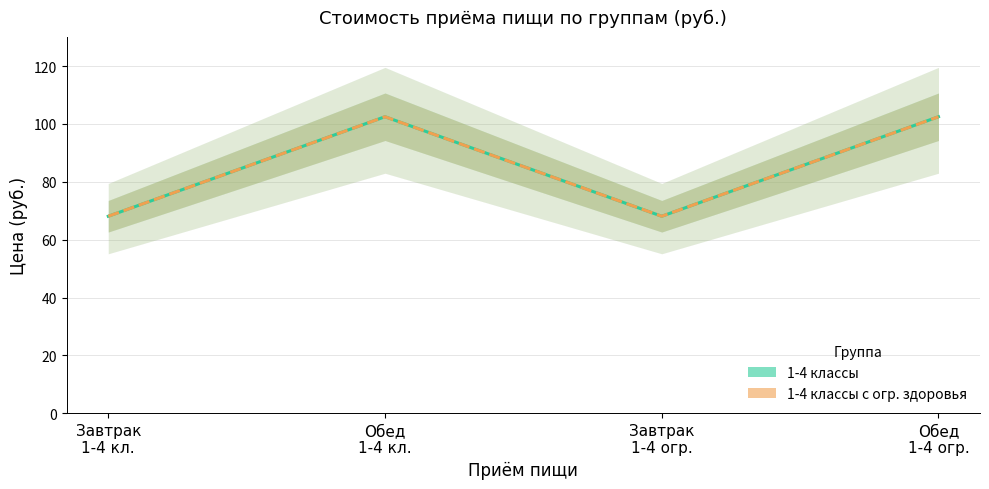

Does the chart display data point markers on the line(s)?

No